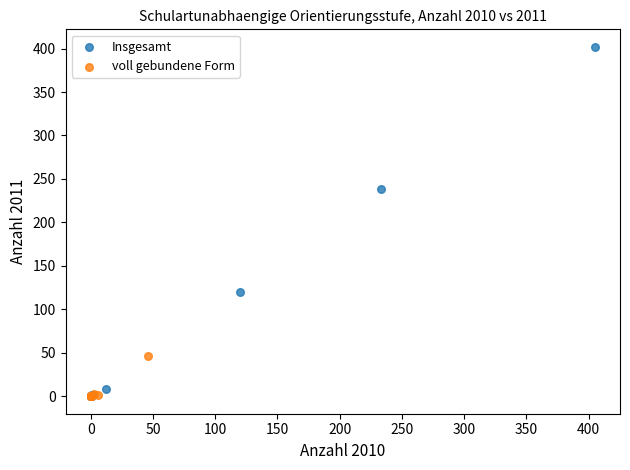

Which series has the largest Y range (max minus min)?

Insgesamt